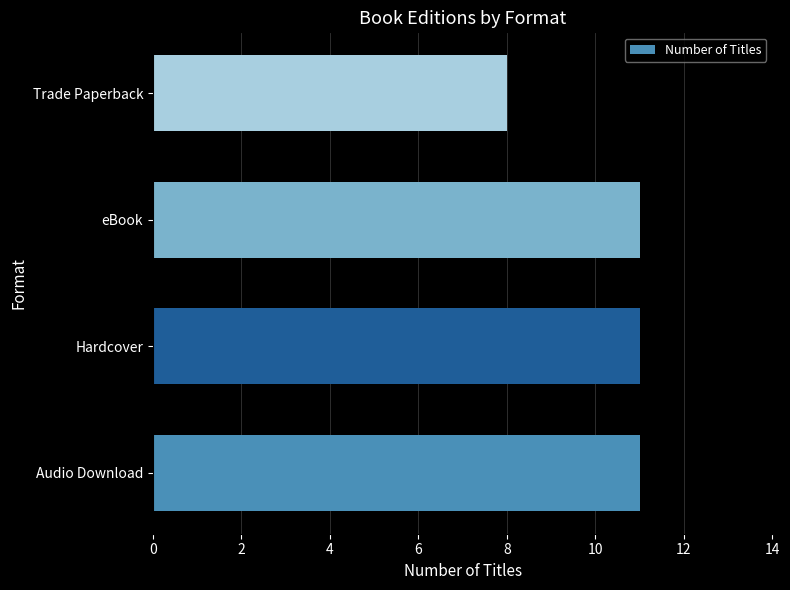

The value at Trade Paperback is 8. True or false?

True